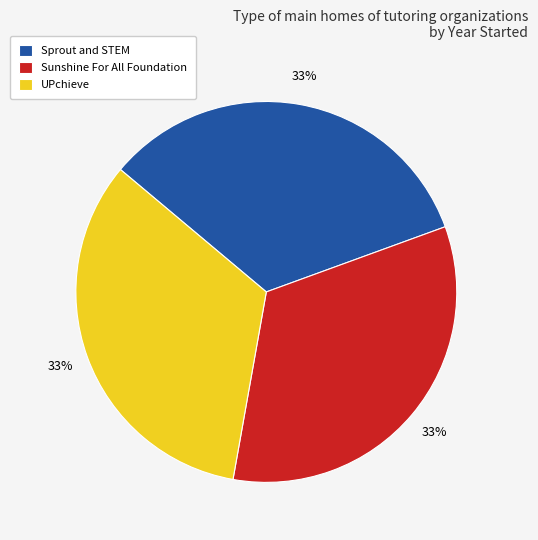

Approximately how many times larger is the value at UPchieve compared to Sprout and STEM?

1.0